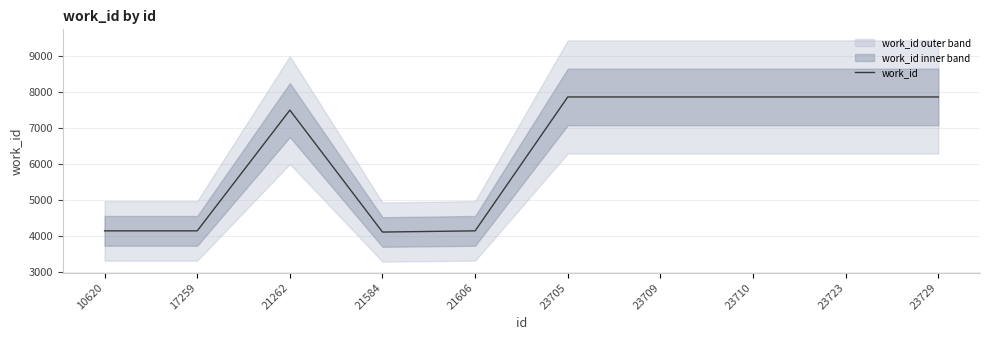

How many distinct data groups are displayed?

1